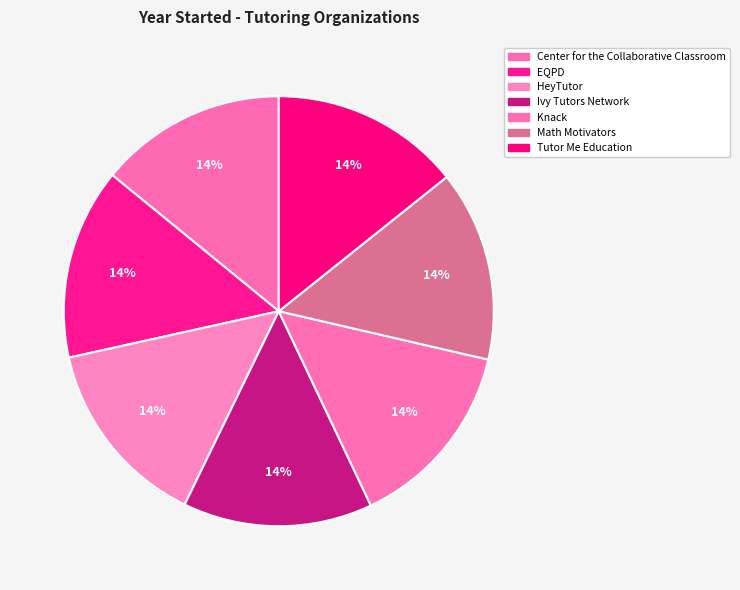

Do Tutor Me Education and Ivy Tutors Network together represent more than half of the pie?

No